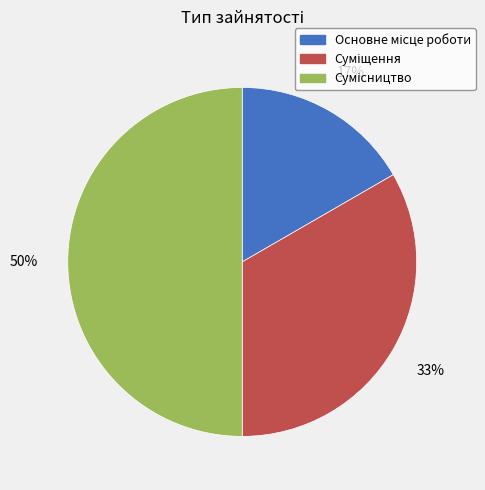

To the nearest percent, what is the average slice percentage?

33%